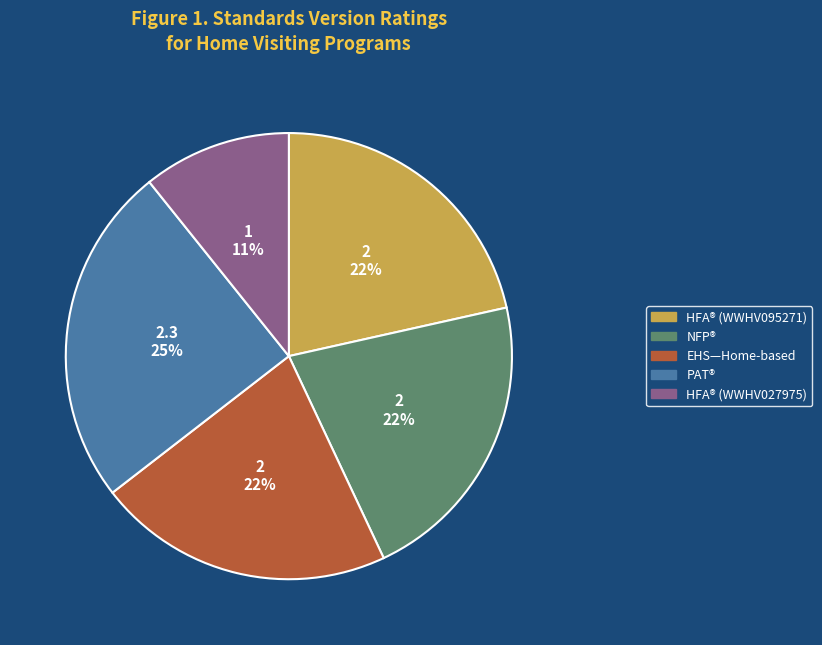

Which category has the biggest portion of the pie?

PAT®